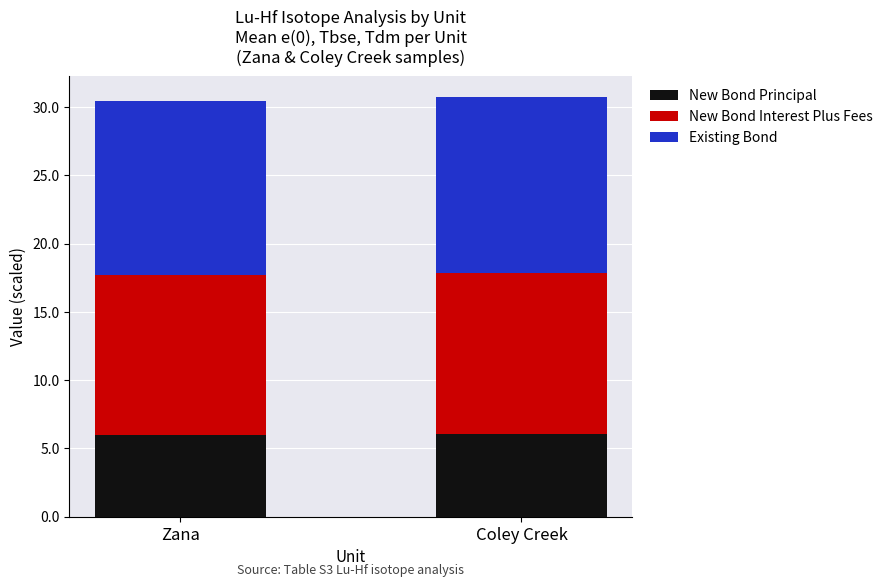

The value of New Bond Principal at Zana is 6.0. True or false?

True